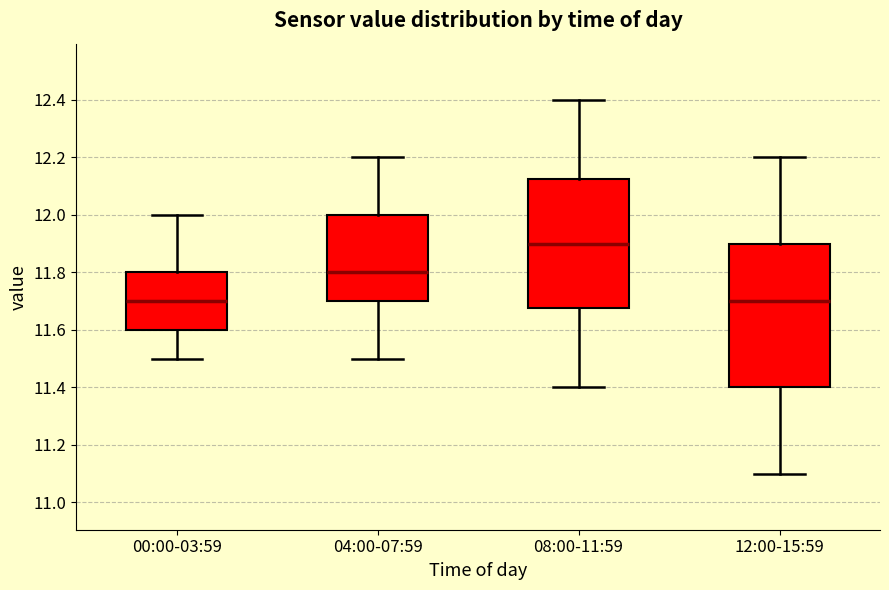

Reading left to right, read every box against the y-axis: the position of its median line, the range the box covers, and the ends of its whiskers. The values are not printed on the chart, so give them approximately, as read against the axis.

00:00-03:59: median 11.70, box 11.60 to 11.80, whiskers 11.50 to 12.00
04:00-07:59: median 11.80, box 11.70 to 12.00, whiskers 11.50 to 12.20
08:00-11:59: median 11.90, box 11.68 to 12.12, whiskers 11.40 to 12.40
12:00-15:59: median 11.70, box 11.40 to 11.90, whiskers 11.10 to 12.20